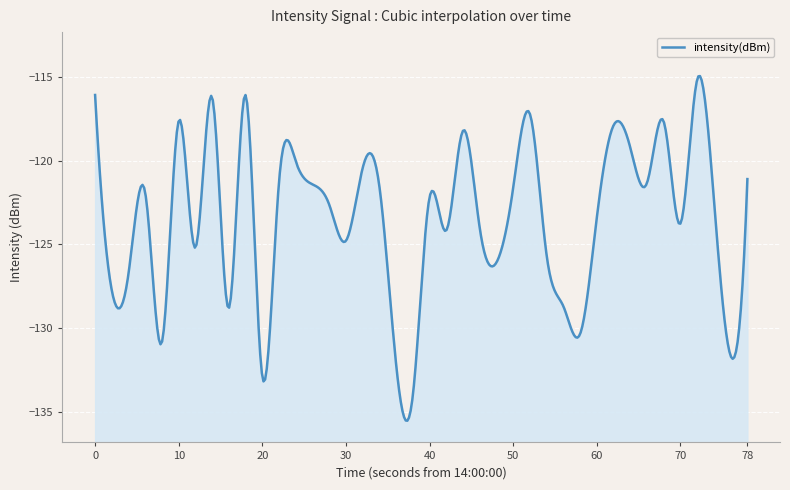

At which category does the data reach its first local peak?

3